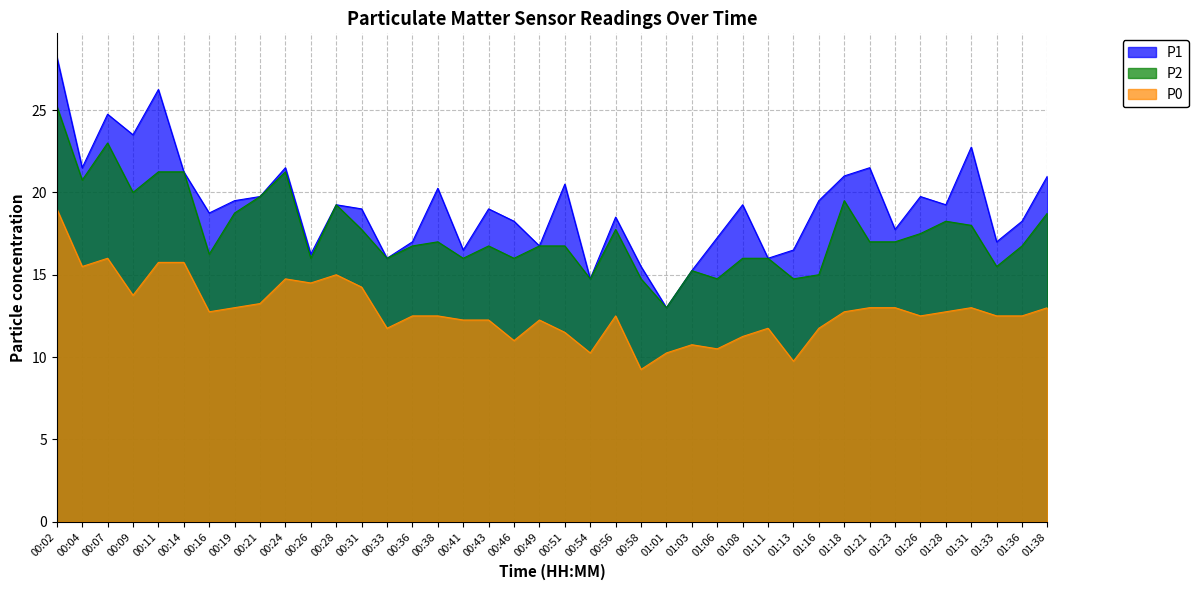

How many data points in P0 are above 12?

28